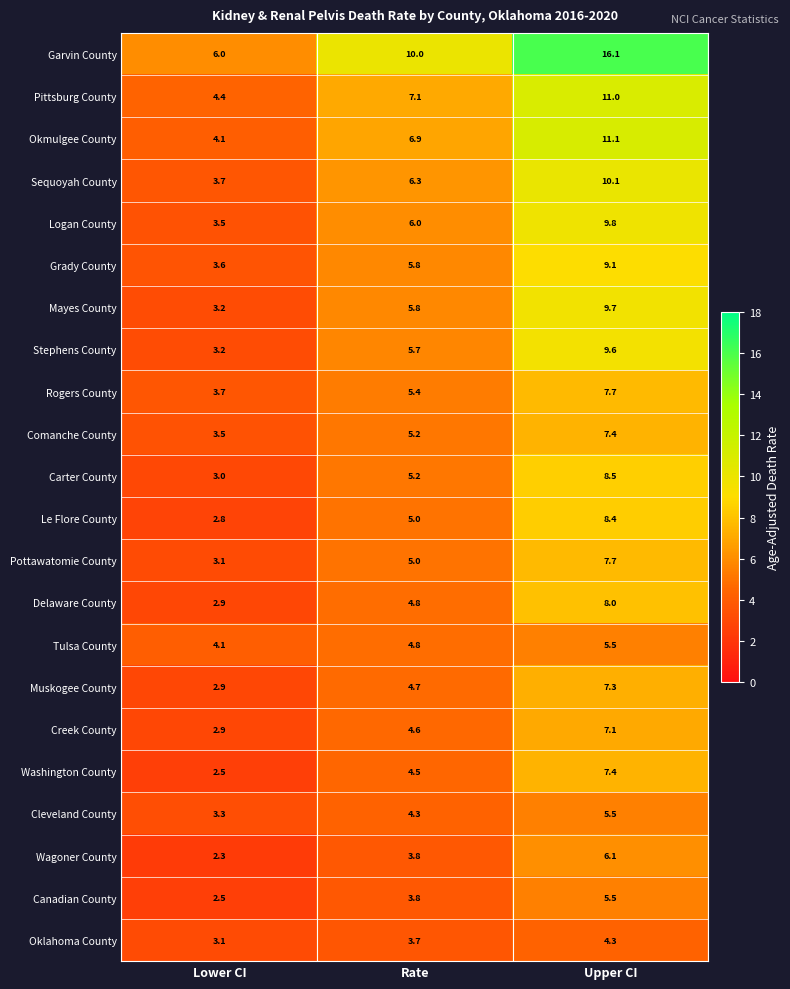

Rank the categories by Okmulgee County value from highest to lowest.

Upper CI, Rate, Lower CI